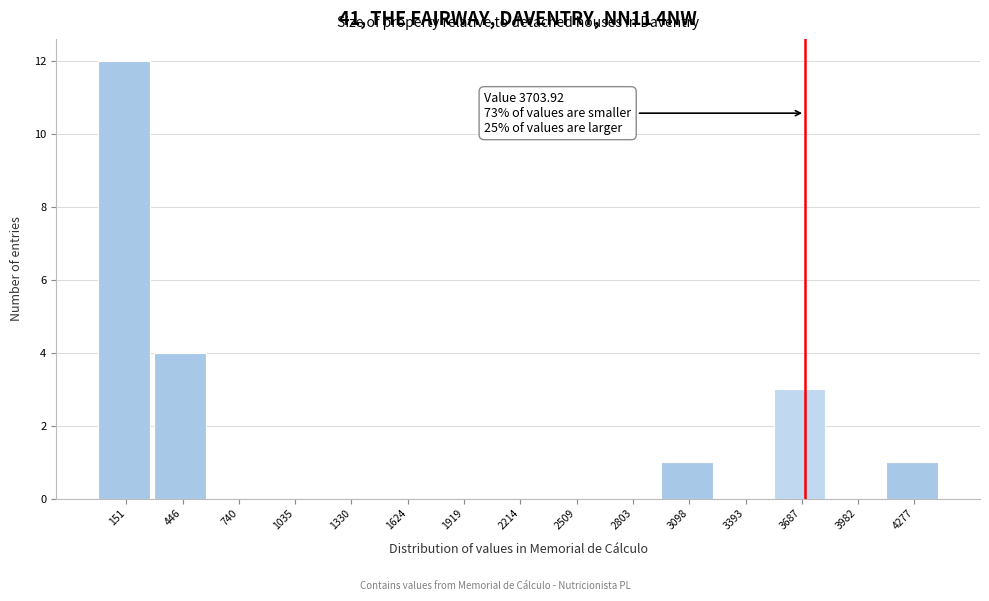

Which range on the x-axis has the tallest bar?

0 to 300